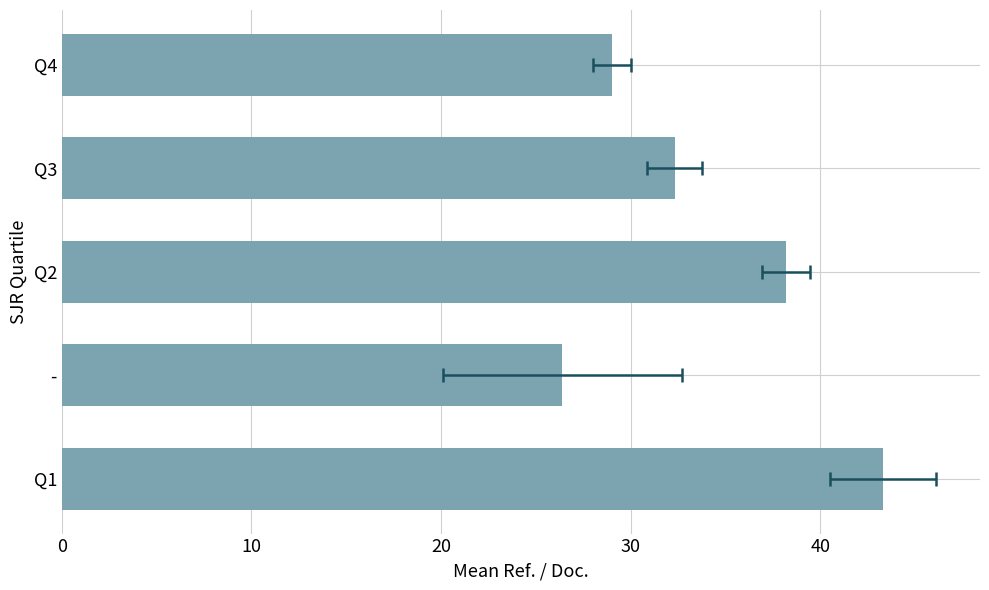

Reading left to right, extract all data points from this chart.

43.3	26.4	38.2	32.3	29.0